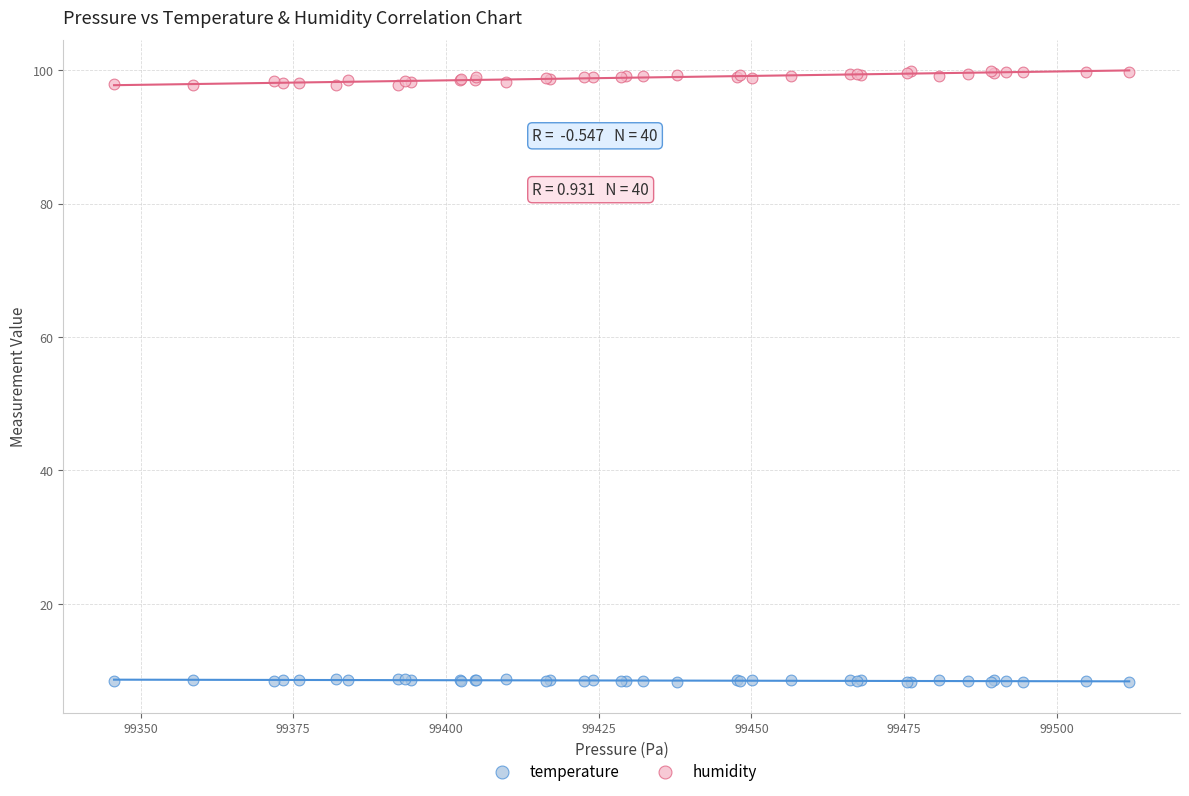

What are all the series names shown in the legend?

temperature, humidity